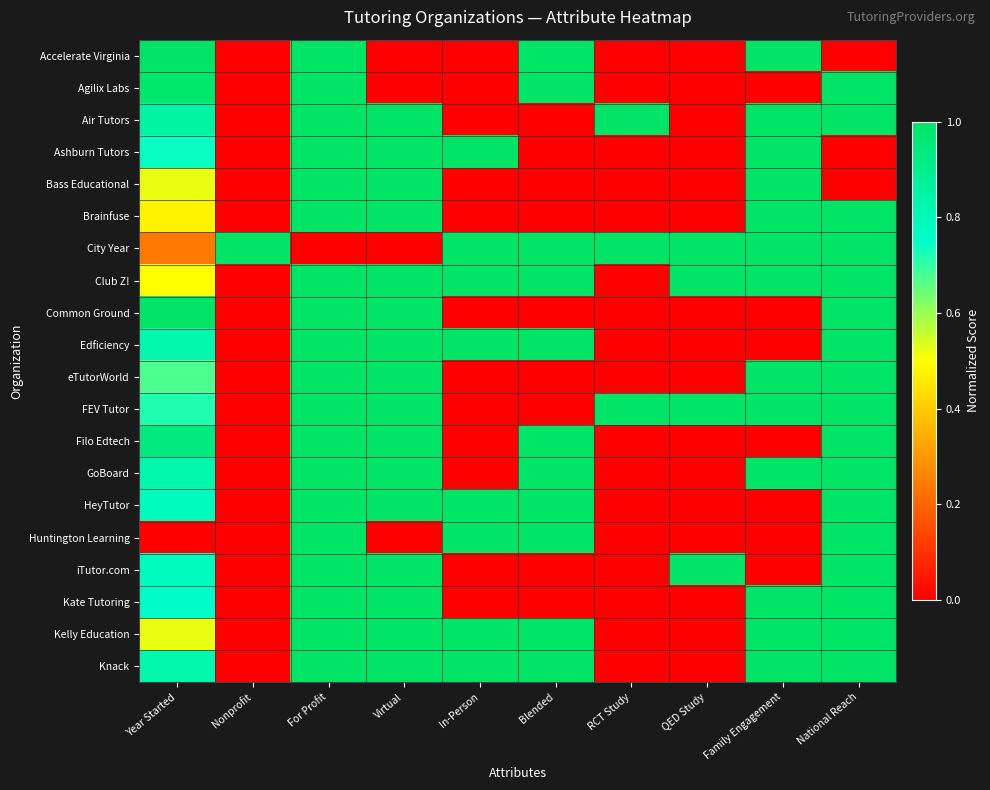

Reading right to left, list all the values displayed in this chart.

Accelerate Virginia: National Reach=0.0	Family Engagement=1.0	QED Study=0.0	RCT Study=0.0	Blended=1.0	In-Person=0.0	Virtual=0.0	For Profit=1.0	Nonprofit=0.0	Year Started=1.0
Agilix Labs: National Reach=1.0	Family Engagement=0.0	QED Study=0.0	RCT Study=0.0	Blended=1.0	In-Person=0.0	Virtual=0.0	For Profit=1.0	Nonprofit=0.0	Year Started=1.0
Air Tutors: National Reach=1.0	Family Engagement=1.0	QED Study=0.0	RCT Study=1.0	Blended=0.0	In-Person=0.0	Virtual=1.0	For Profit=1.0	Nonprofit=0.0	Year Started=0.8
Ashburn Tutors: National Reach=0.0	Family Engagement=1.0	QED Study=0.0	RCT Study=0.0	Blended=0.0	In-Person=1.0	Virtual=1.0	For Profit=1.0	Nonprofit=0.0	Year Started=0.7
Bass Educational: National Reach=0.0	Family Engagement=1.0	QED Study=0.0	RCT Study=0.0	Blended=0.0	In-Person=0.0	Virtual=1.0	For Profit=1.0	Nonprofit=0.0	Year Started=0.5
Brainfuse: National Reach=1.0	Family Engagement=1.0	QED Study=0.0	RCT Study=0.0	Blended=0.0	In-Person=0.0	Virtual=1.0	For Profit=1.0	Nonprofit=0.0	Year Started=0.5
City Year: National Reach=1.0	Family Engagement=1.0	QED Study=1.0	RCT Study=1.0	Blended=1.0	In-Person=1.0	Virtual=0.0	For Profit=0.0	Nonprofit=1.0	Year Started=0.2
Club Z!: National Reach=1.0	Family Engagement=1.0	QED Study=1.0	RCT Study=0.0	Blended=1.0	In-Person=1.0	Virtual=1.0	For Profit=1.0	Nonprofit=0.0	Year Started=0.5
Common Ground: National Reach=1.0	Family Engagement=0.0	QED Study=0.0	RCT Study=0.0	Blended=0.0	In-Person=0.0	Virtual=1.0	For Profit=1.0	Nonprofit=0.0	Year Started=1.0
Edficiency: National Reach=1.0	Family Engagement=0.0	QED Study=0.0	RCT Study=0.0	Blended=1.0	In-Person=1.0	Virtual=1.0	For Profit=1.0	Nonprofit=0.0	Year Started=0.8
eTutorWorld: National Reach=1.0	Family Engagement=1.0	QED Study=0.0	RCT Study=0.0	Blended=0.0	In-Person=0.0	Virtual=1.0	For Profit=1.0	Nonprofit=0.0	Year Started=0.7
FEV Tutor: National Reach=1.0	Family Engagement=1.0	QED Study=1.0	RCT Study=1.0	Blended=0.0	In-Person=0.0	Virtual=1.0	For Profit=1.0	Nonprofit=0.0	Year Started=0.7
Filo Edtech: National Reach=1.0	Family Engagement=0.0	QED Study=0.0	RCT Study=0.0	Blended=1.0	In-Person=0.0	Virtual=1.0	For Profit=1.0	Nonprofit=0.0	Year Started=0.9
GoBoard: National Reach=1.0	Family Engagement=1.0	QED Study=0.0	RCT Study=0.0	Blended=1.0	In-Person=0.0	Virtual=1.0	For Profit=1.0	Nonprofit=0.0	Year Started=0.8
HeyTutor: National Reach=1.0	Family Engagement=0.0	QED Study=0.0	RCT Study=0.0	Blended=1.0	In-Person=1.0	Virtual=1.0	For Profit=1.0	Nonprofit=0.0	Year Started=0.8
Huntington Learning: National Reach=1.0	Family Engagement=0.0	QED Study=0.0	RCT Study=0.0	Blended=1.0	In-Person=1.0	Virtual=0.0	For Profit=1.0	Nonprofit=0.0	Year Started=0.0
iTutor.com: National Reach=1.0	Family Engagement=0.0	QED Study=1.0	RCT Study=0.0	Blended=0.0	In-Person=0.0	Virtual=1.0	For Profit=1.0	Nonprofit=0.0	Year Started=0.8
Kate Tutoring: National Reach=1.0	Family Engagement=1.0	QED Study=0.0	RCT Study=0.0	Blended=0.0	In-Person=0.0	Virtual=1.0	For Profit=1.0	Nonprofit=0.0	Year Started=0.8
Kelly Education: National Reach=1.0	Family Engagement=1.0	QED Study=0.0	RCT Study=0.0	Blended=1.0	In-Person=1.0	Virtual=1.0	For Profit=1.0	Nonprofit=0.0	Year Started=0.5
Knack: National Reach=1.0	Family Engagement=1.0	QED Study=0.0	RCT Study=0.0	Blended=1.0	In-Person=1.0	Virtual=1.0	For Profit=1.0	Nonprofit=0.0	Year Started=0.8